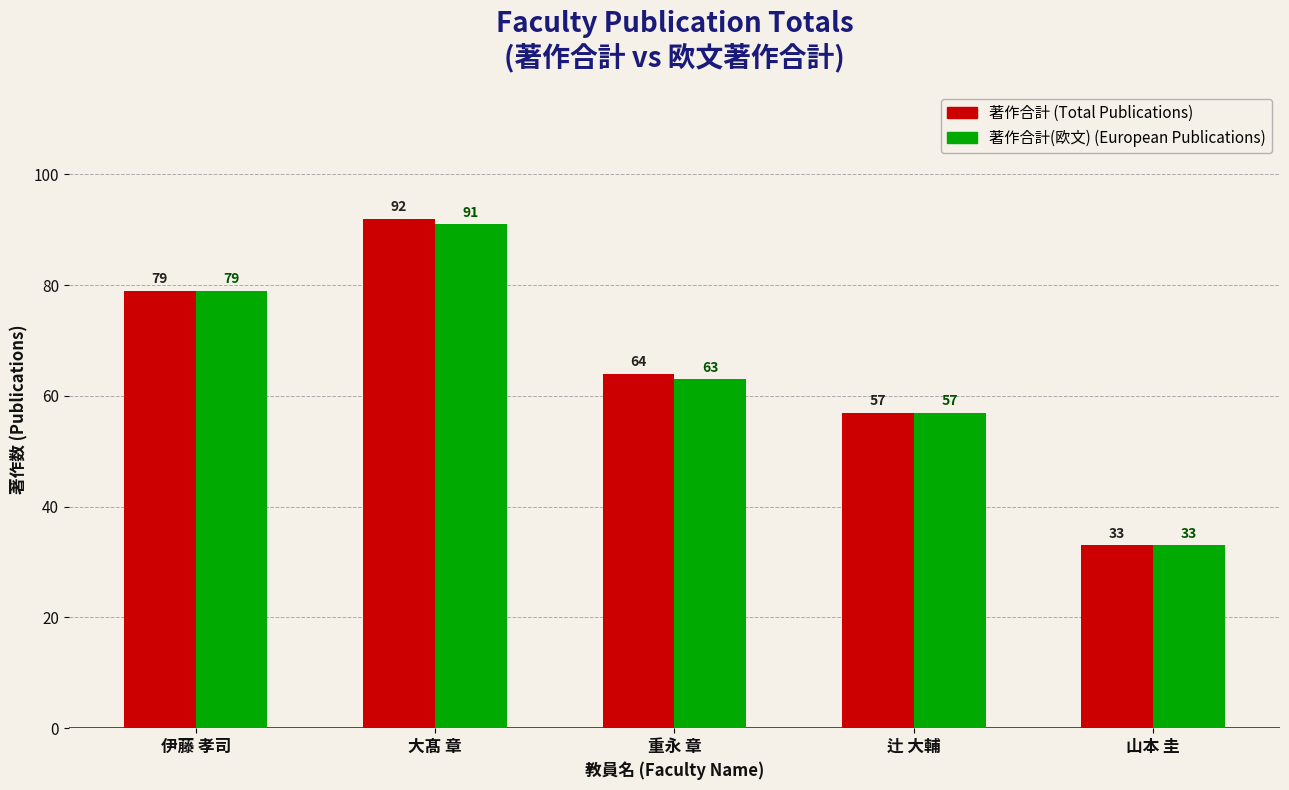

What is the smallest value displayed?

33